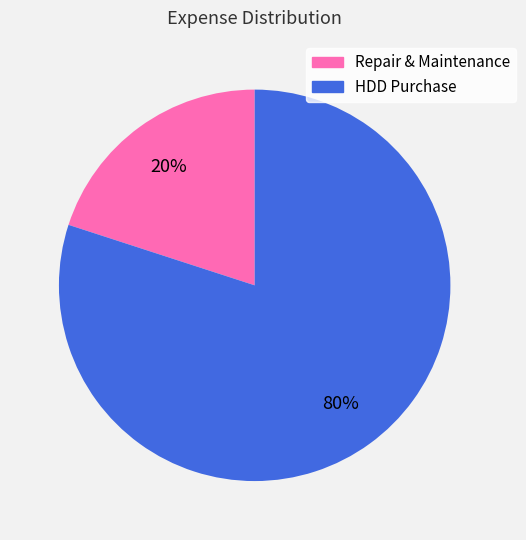

Rank the categories by value from lowest to highest.

Repair & Maintenance, HDD Purchase